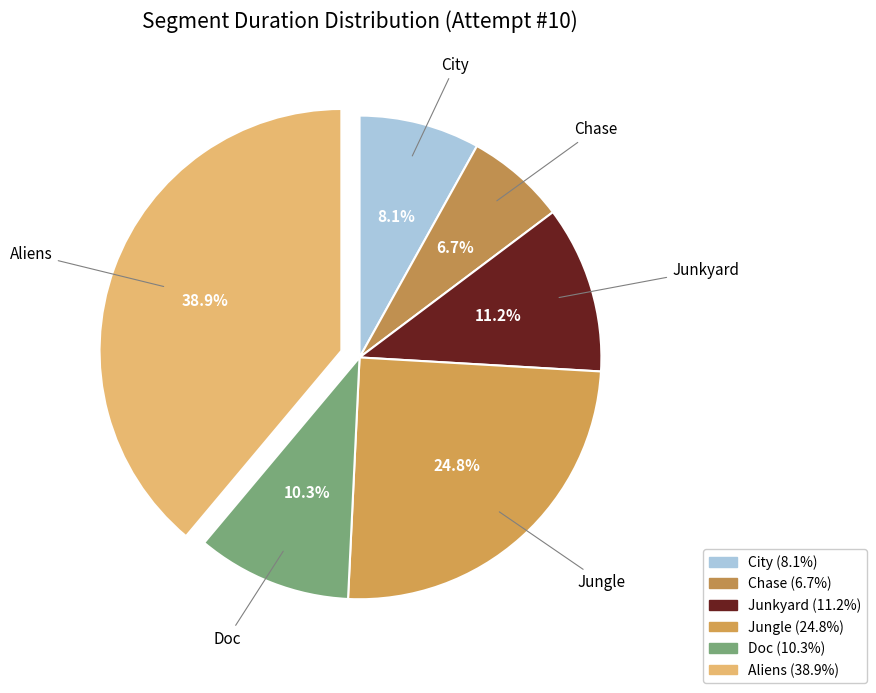

To the nearest percent, what is the combined percentage of Doc and Jungle?

35%